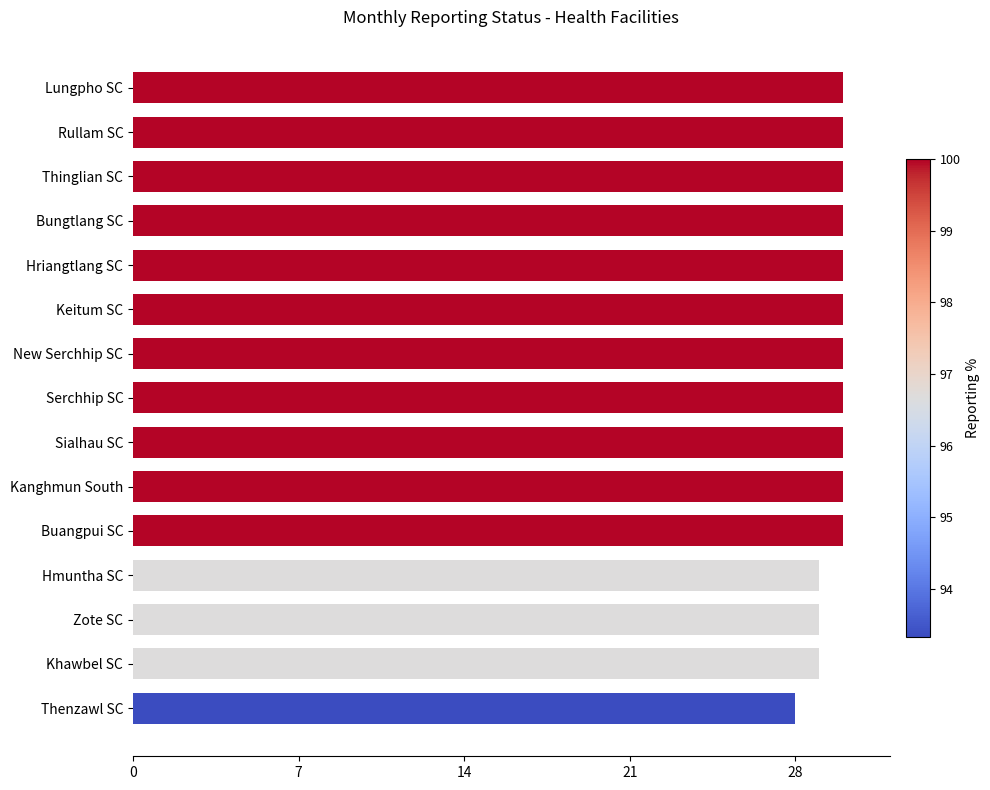

What value does the data have at Zote SC?

29